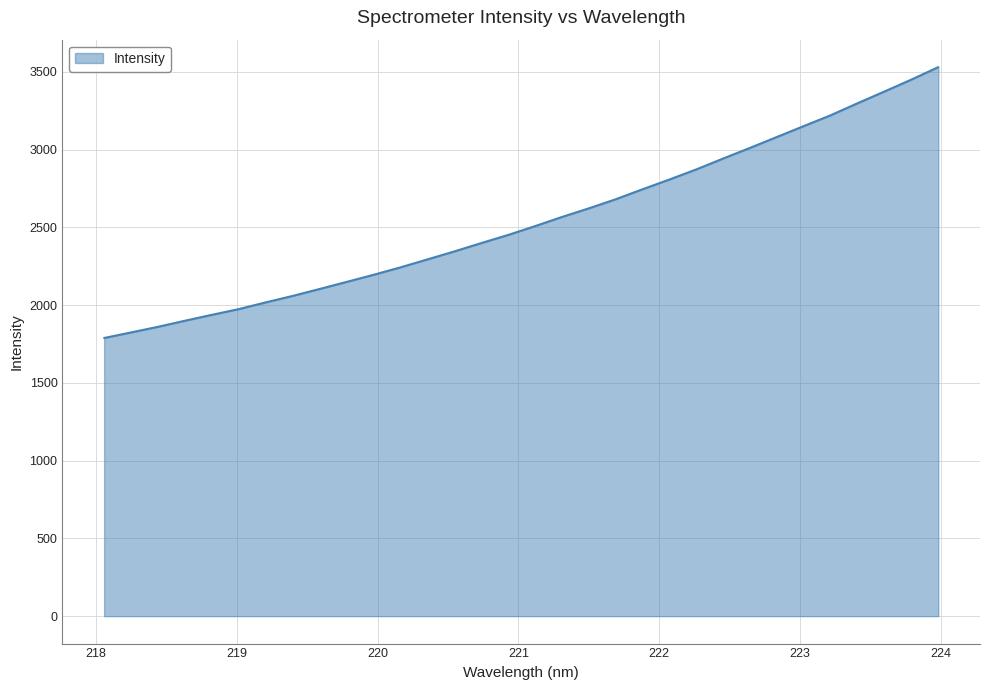

What is the smallest value displayed?

1788.6